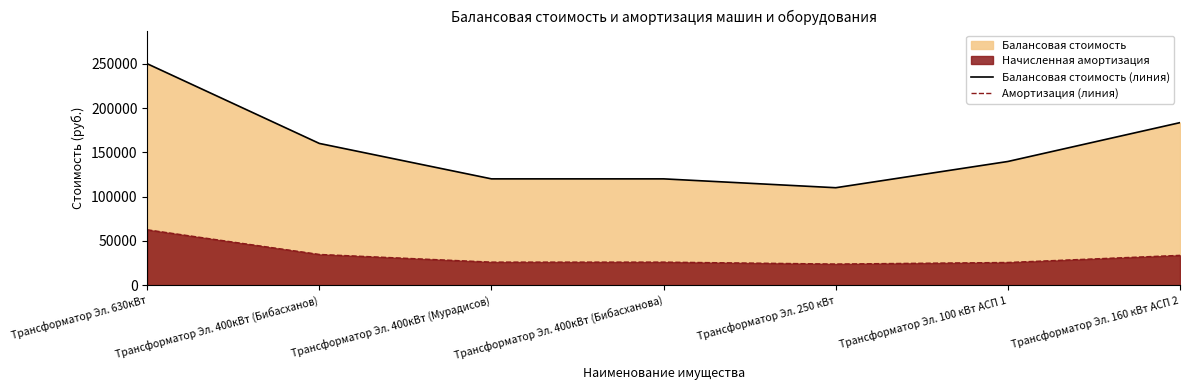

What is the minimum value for Амортизация (линия)?

23833